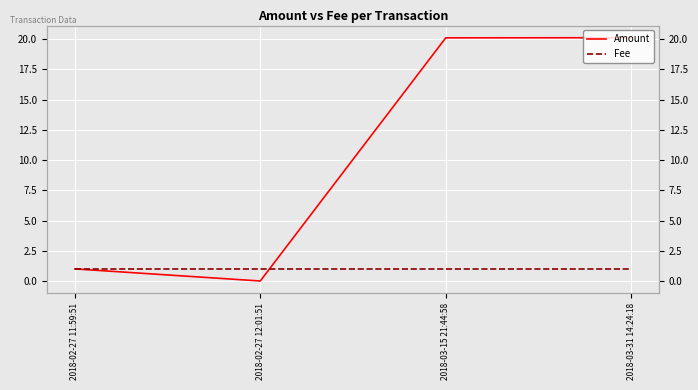

What is the label of the 4th point from the left?

2018-03-31 14:24:18